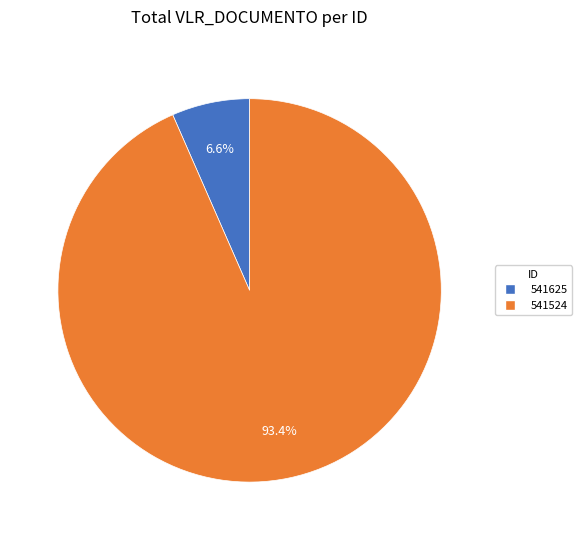

Does 541625 represent more than half of the total?

No